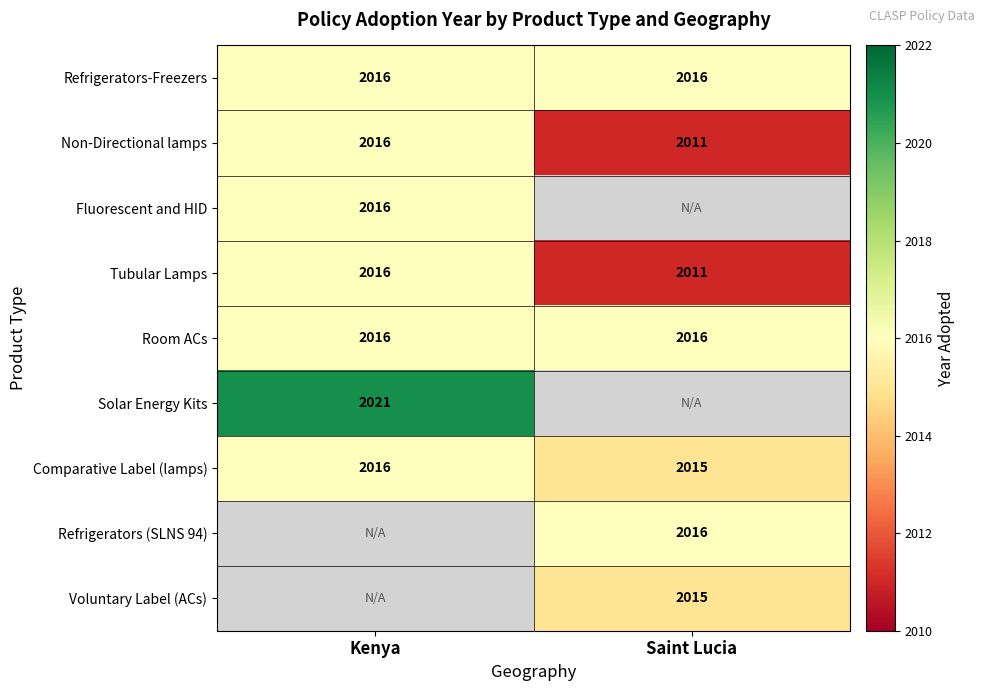

Is it true that Refrigerators (SLNS 94) equals 2016 at Saint Lucia?

True